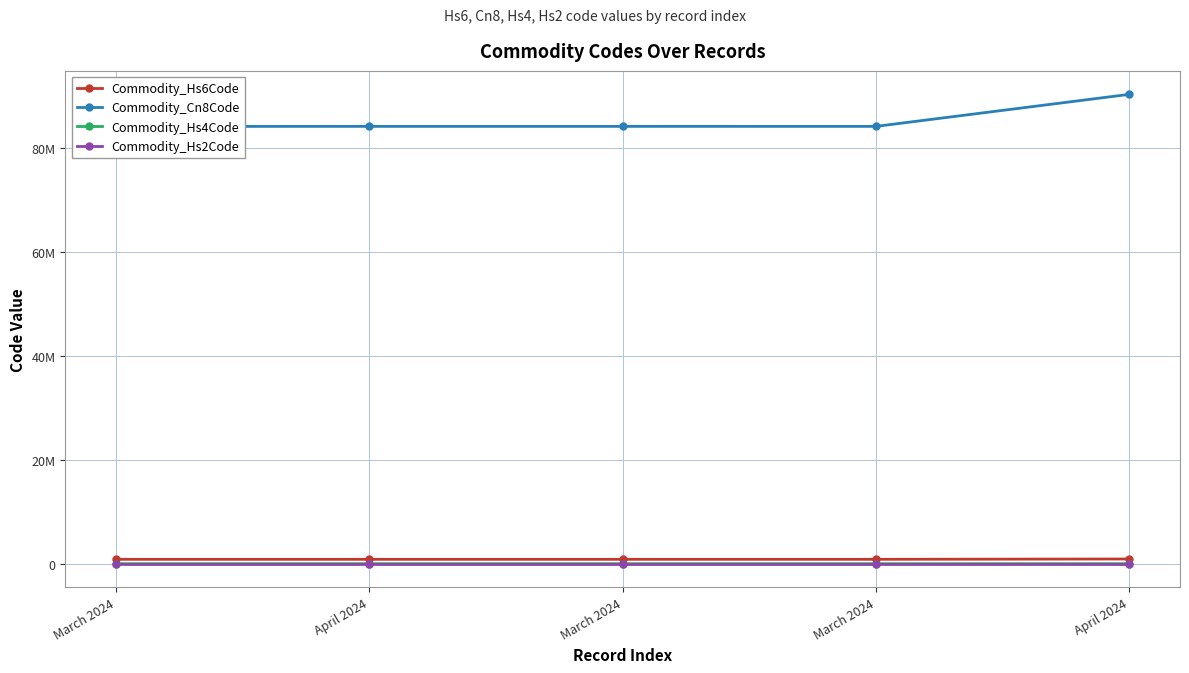

True or false: Commodity_Cn8Code and Commodity_Hs4Code intersect in this chart.

False